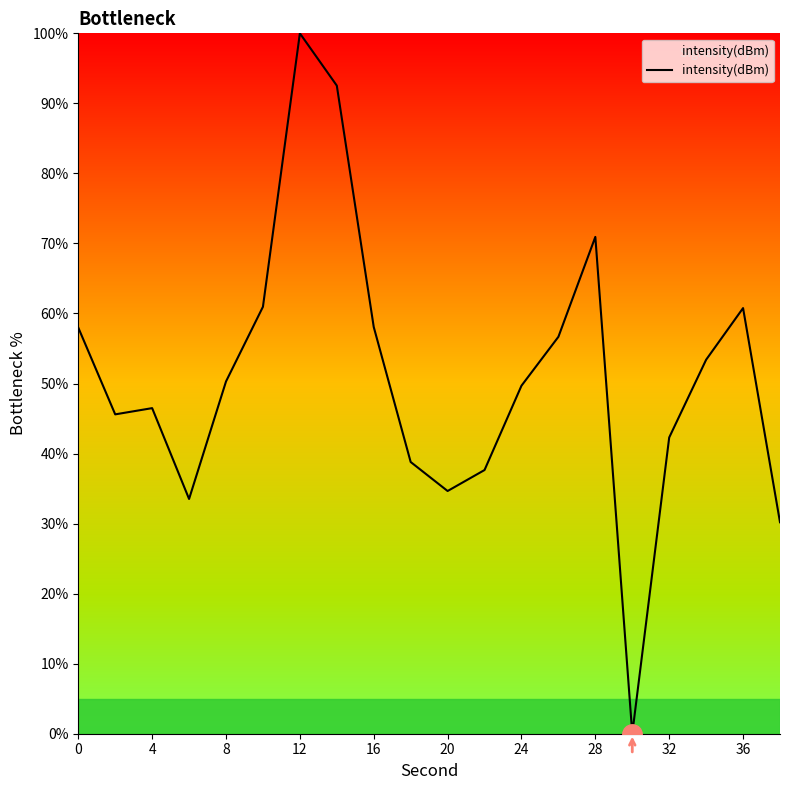

What is the difference between the maximum and minimum values?

100.0